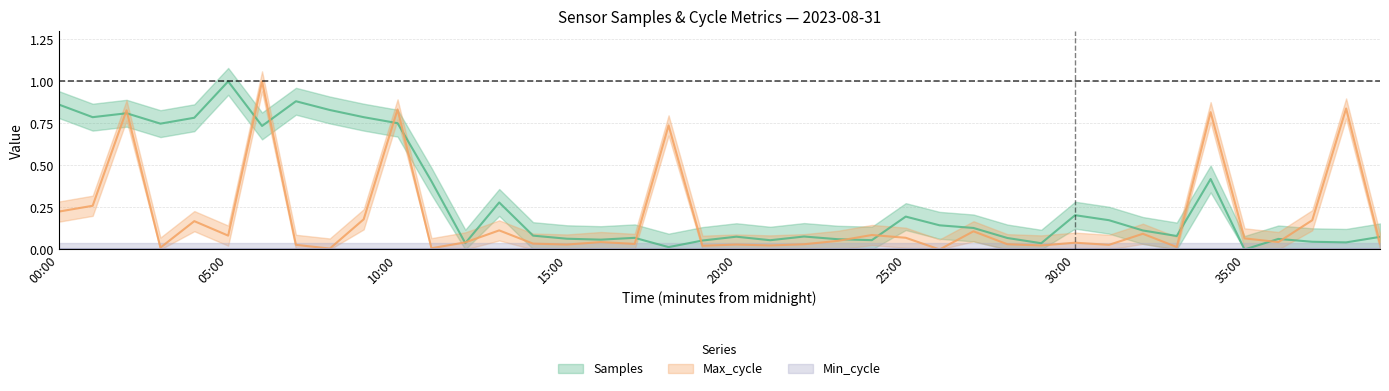

Which series has the largest total across all categories?

Samples